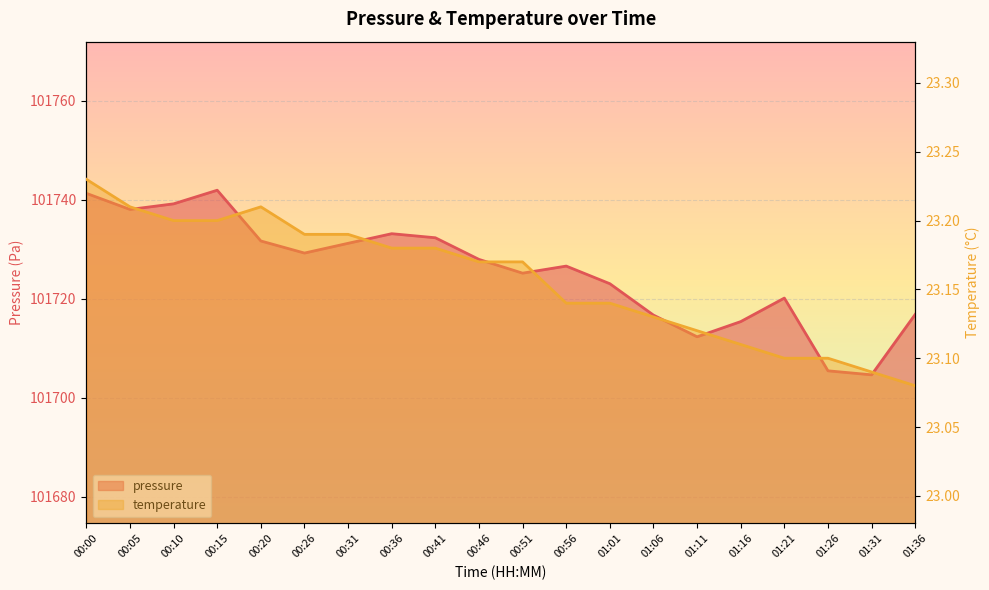

List the series in order of their overall mean, lowest first.

temperature, pressure